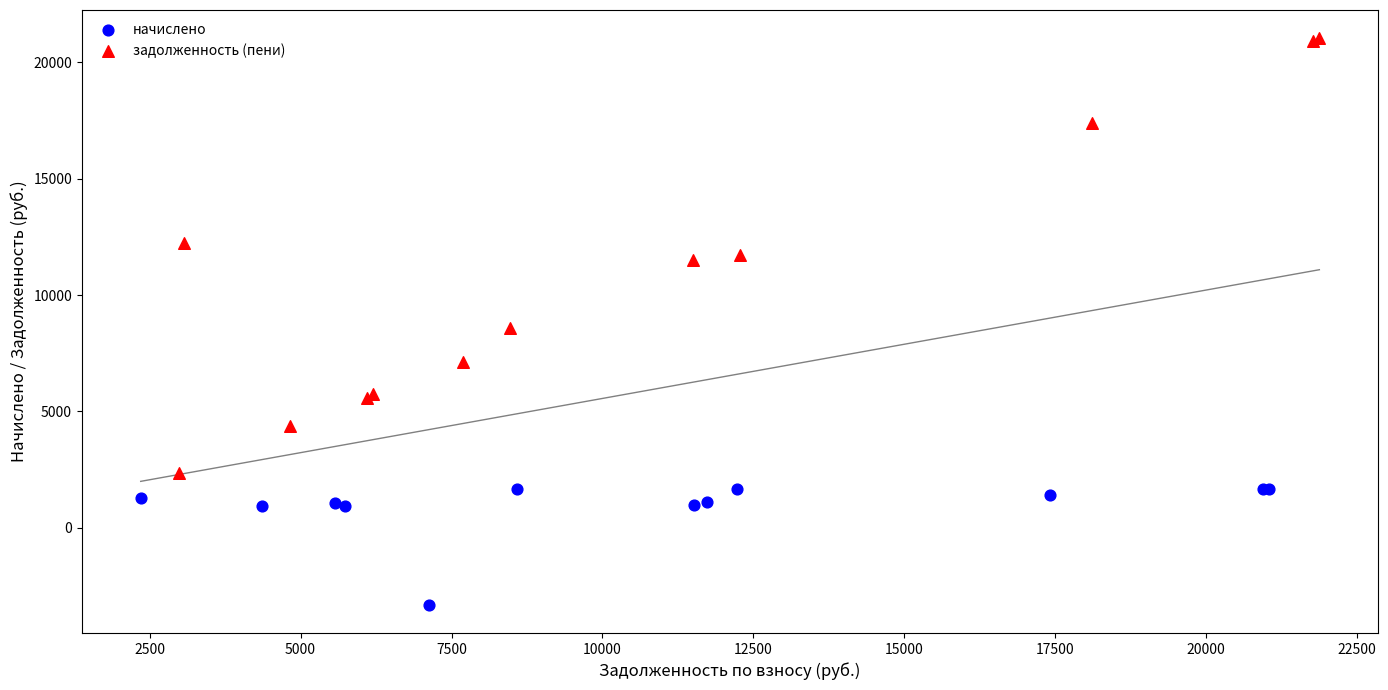

Which series contains the lowest Y value?

начислено